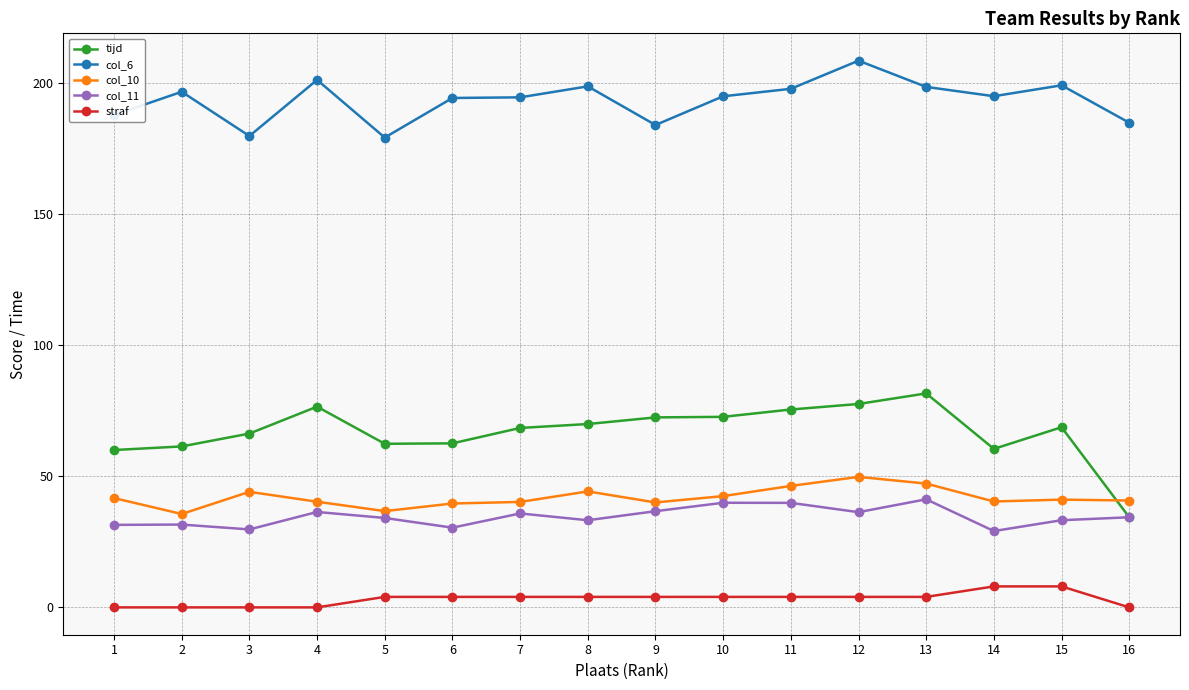

Which series has the largest total across all categories?

col_6